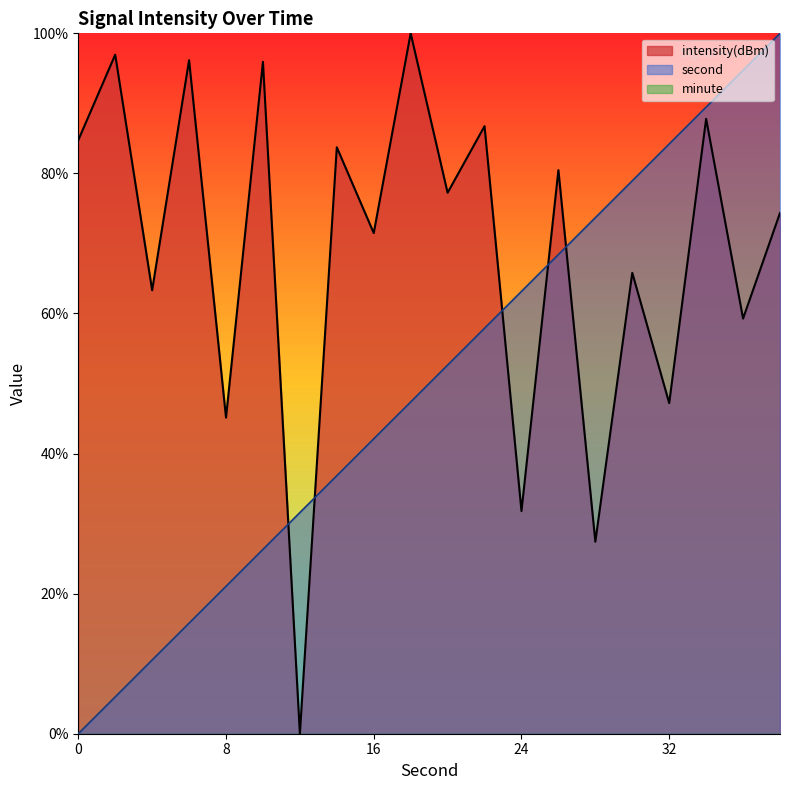

True or false: second and intensity(dBm) cross at least once.

True